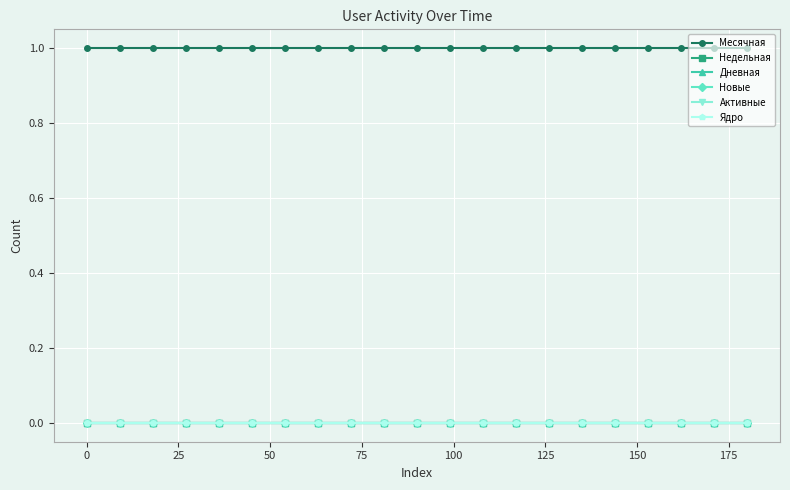

Rank the series by their maximum value, from highest to lowest.

Месячная, Недельная, Дневная, Новые, Активные, Ядро